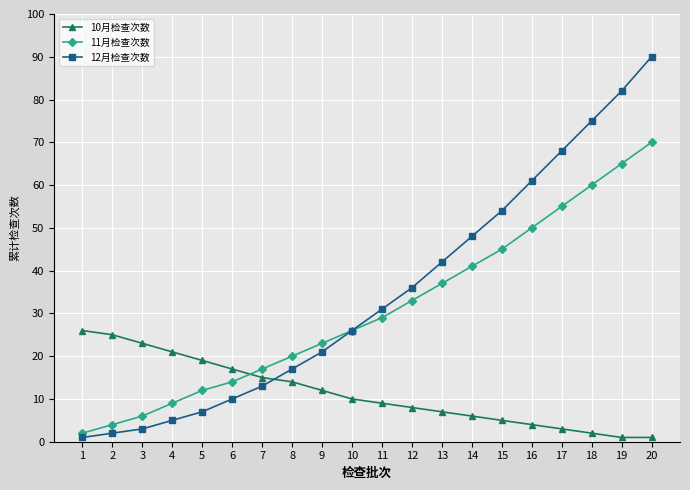

True or false: 12月检查次数 has a value of 19 at 7.

False